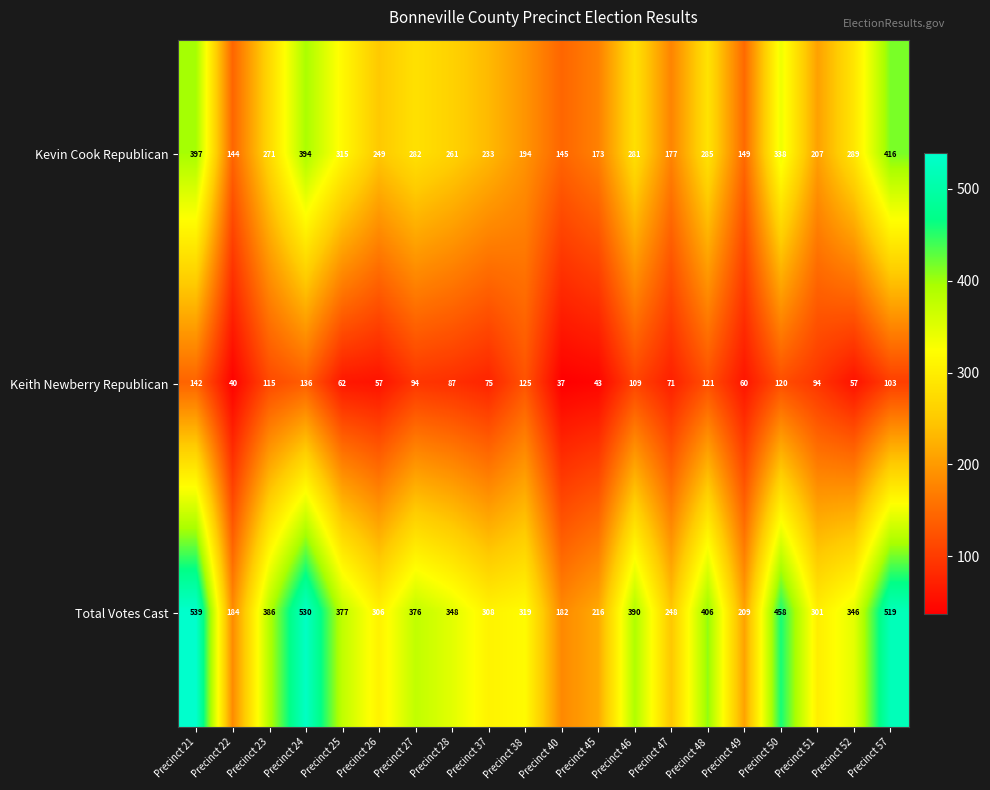

Which series has the largest range (max minus min)?

Total Votes Cast